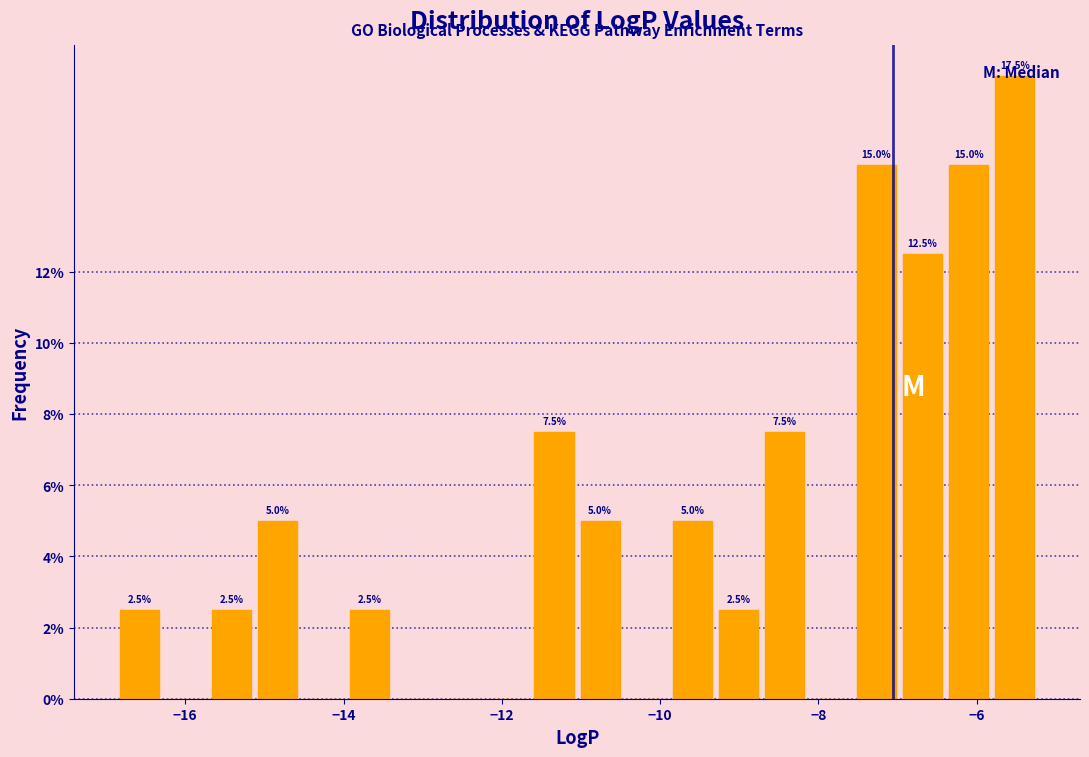

Around what value on the x-axis is the tallest bar? Give the approximate position of its centre, as read against the axis.

-5.6